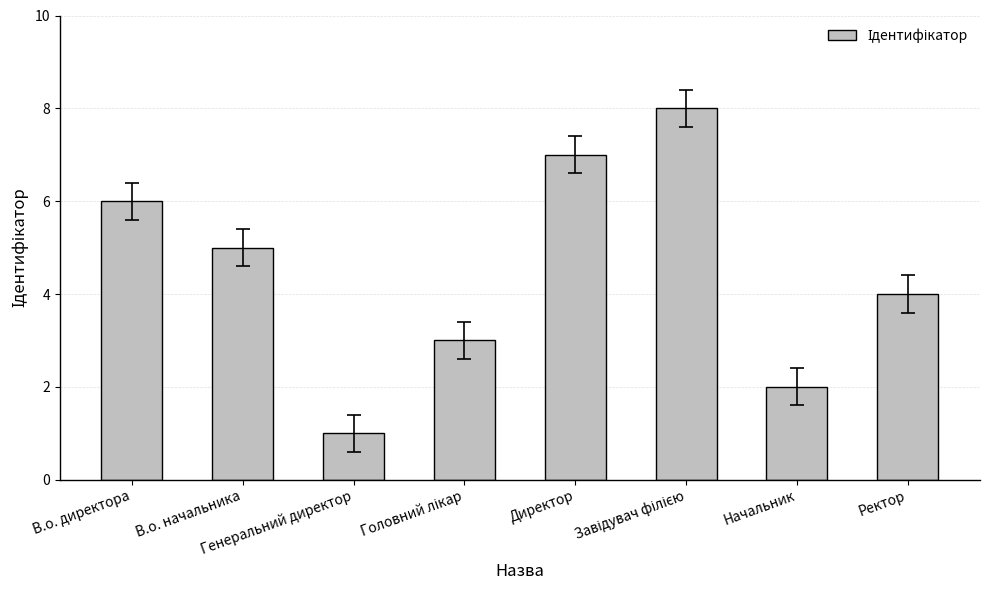

The value at Начальник is 2. True or false?

True